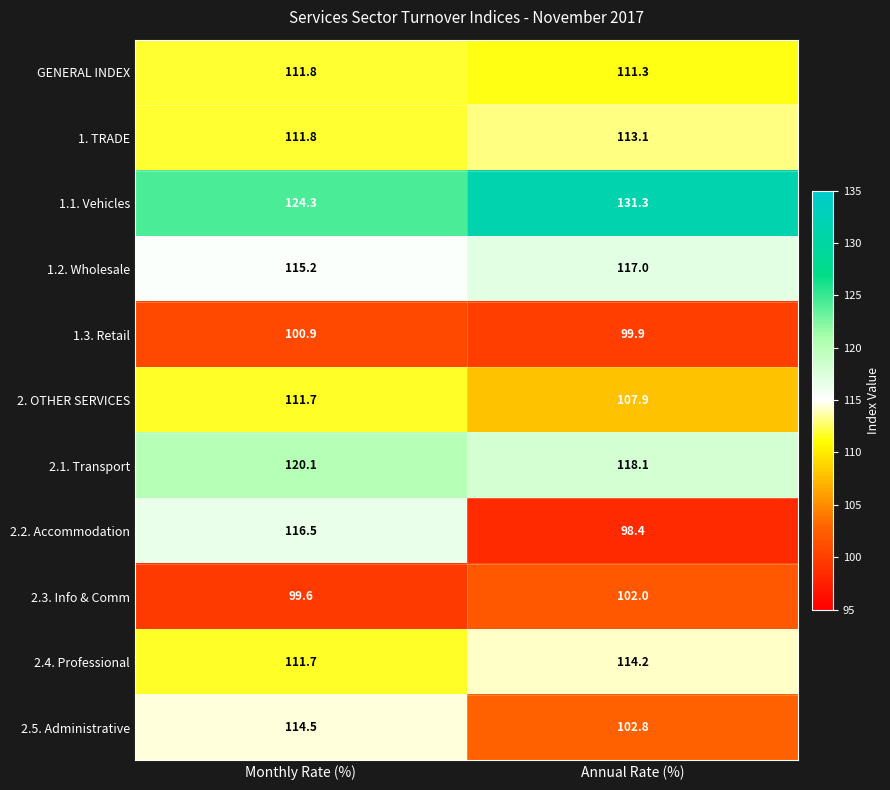

What is the sum of the 1.2. Wholesale values at Annual Rate (%) and Monthly Rate (%)?

232.2